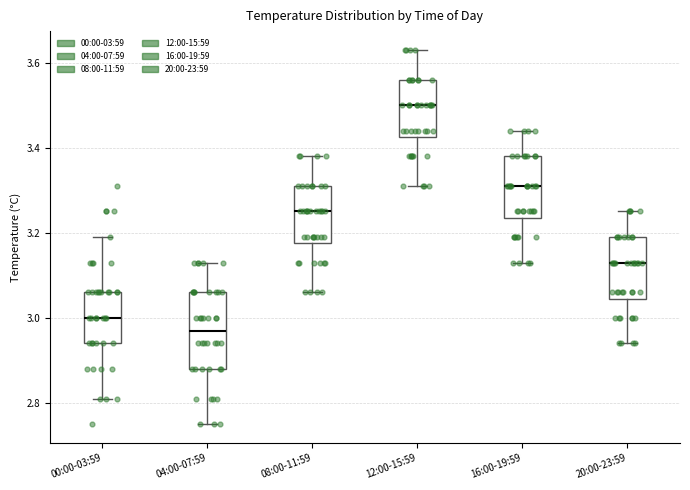

Which box is the tallest, from its lower edge to its upper edge?

04:00-07:59